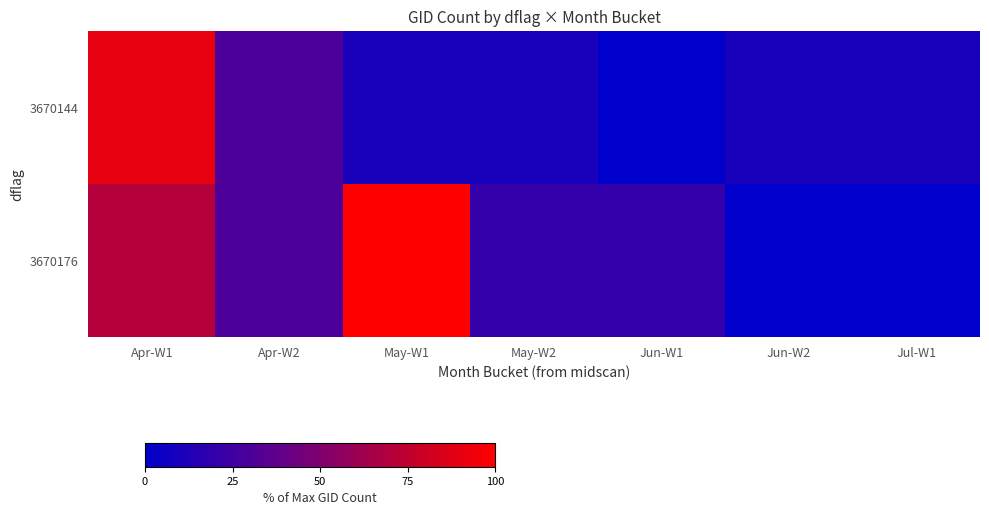

At how many categories does at least one series exceed 91?

1